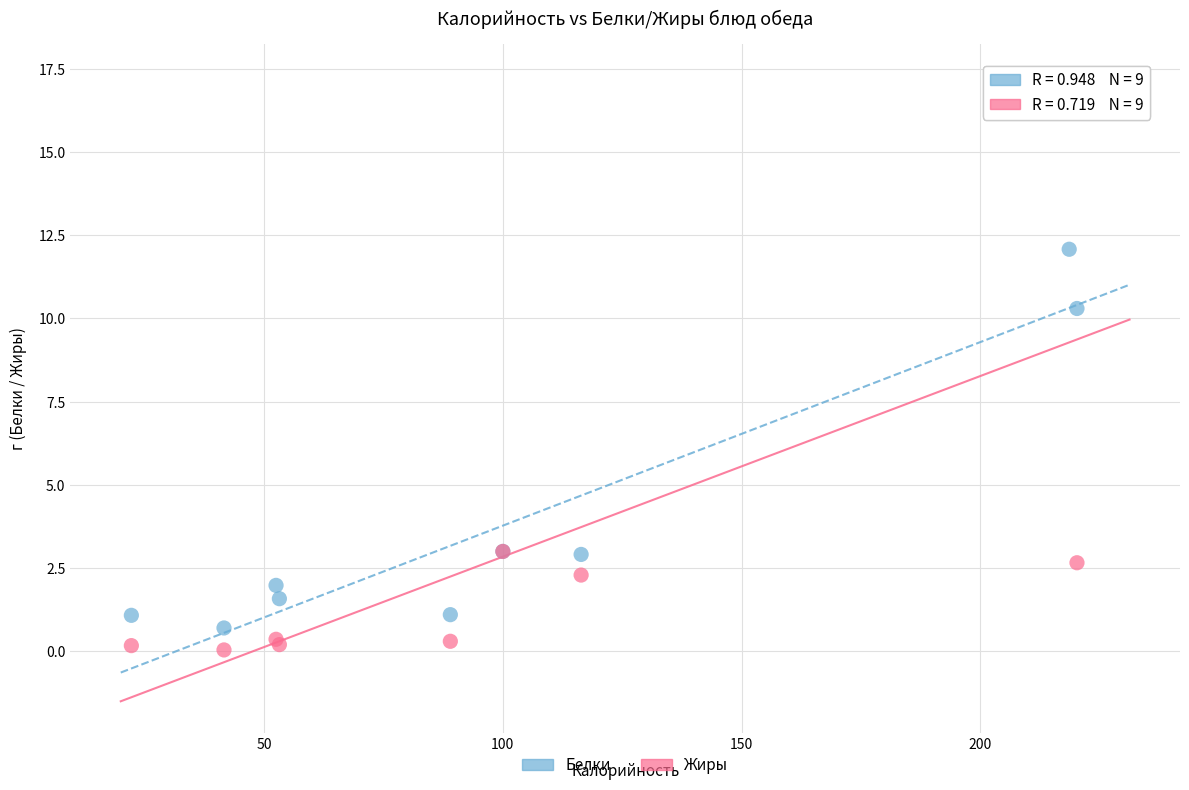

Which series has the widest spread of Y values?

Жиры